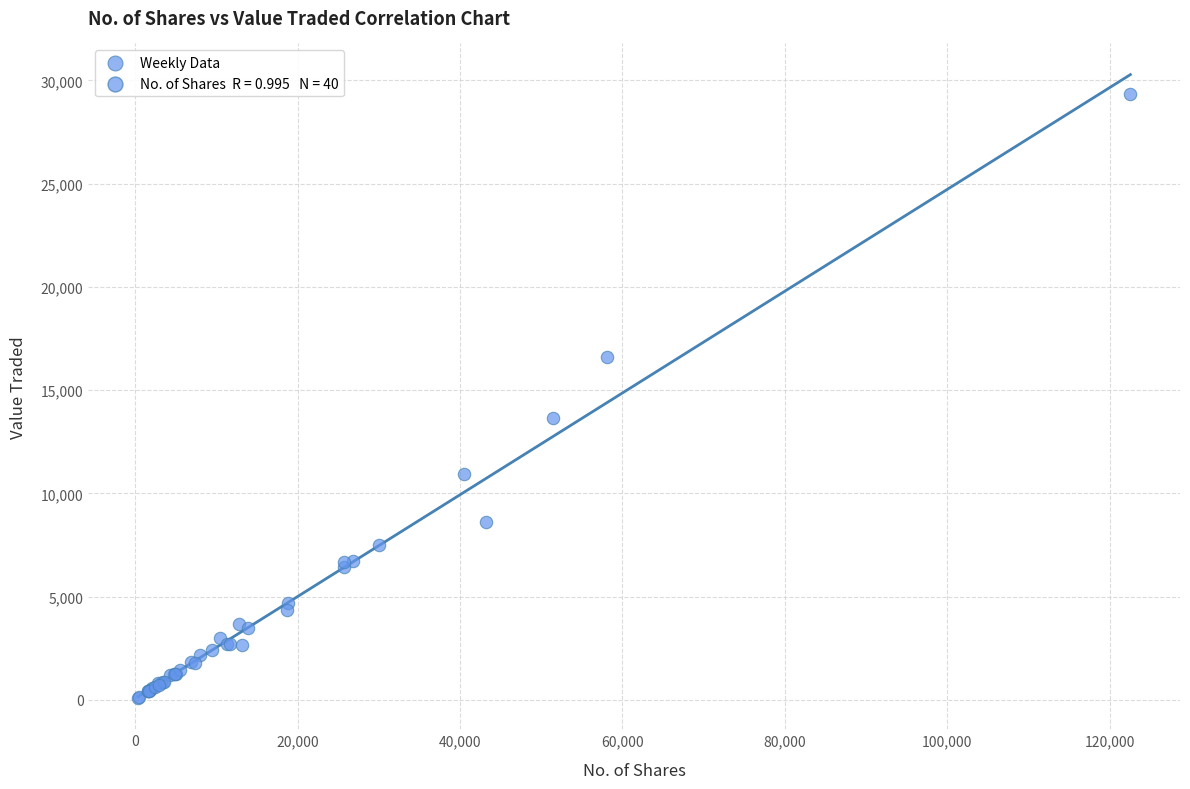

What Y value in the scatter plot is closest to 14706?

13655